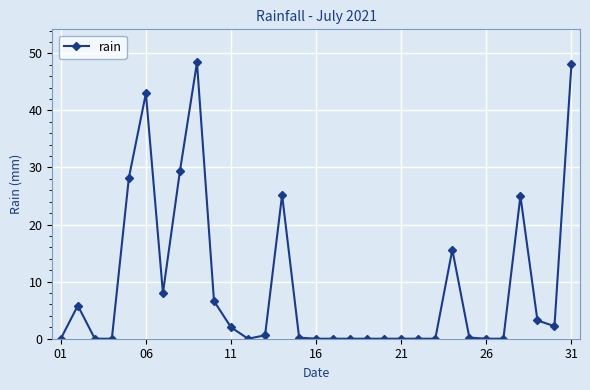

What is the greatest value displayed?

48.4